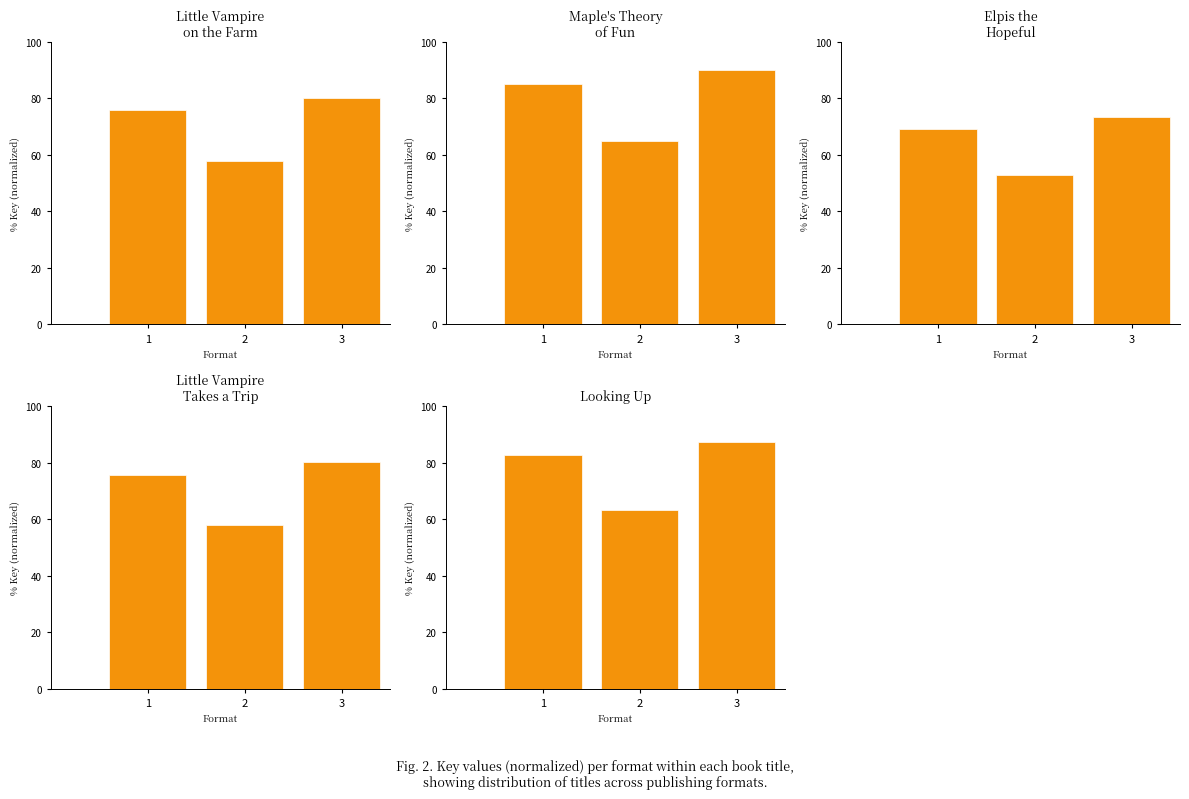

What is the smallest value displayed?

53.0